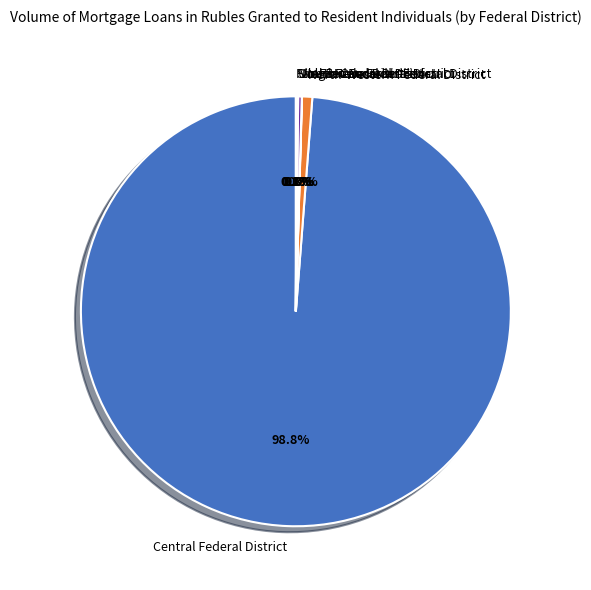

To the nearest percent, what is the average slice percentage?

14%